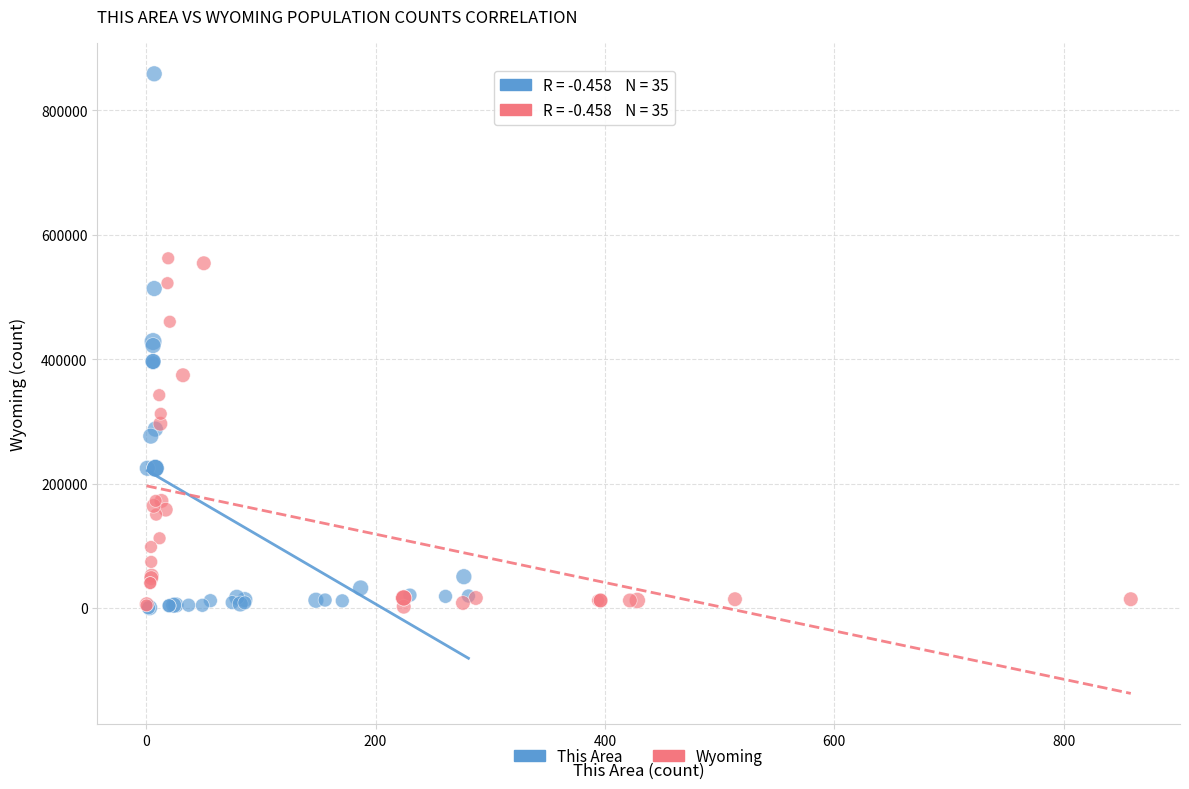

Which series contains the highest Y value?

This Area